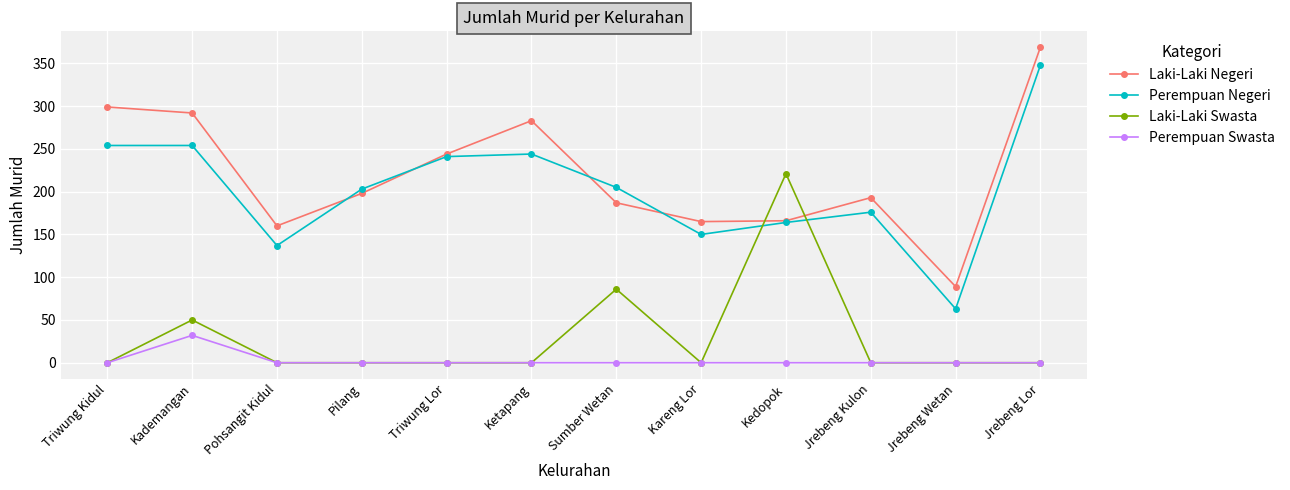

What is the total value across all series at Pilang?

401